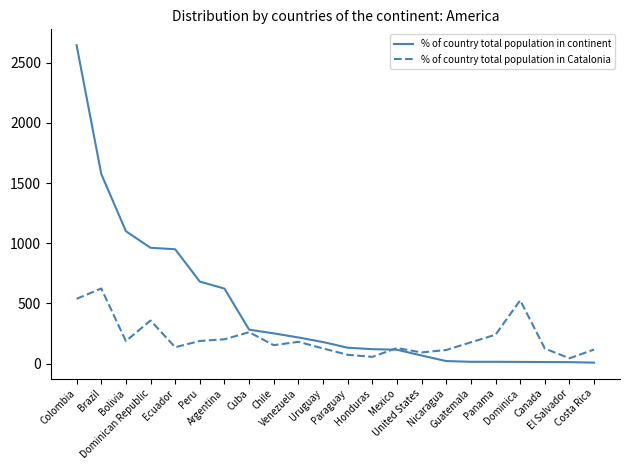

True or false: % of country total population in Catalonia and % of country total population in continent intersect in this chart.

True